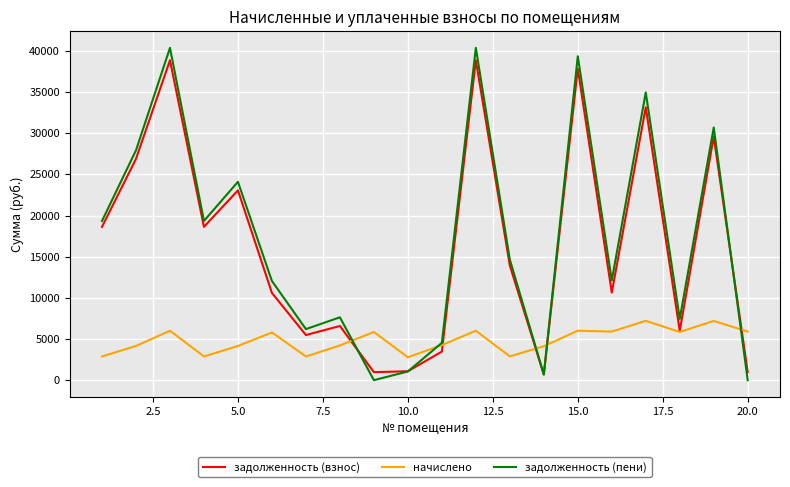

What is the greatest value displayed?

40369.4